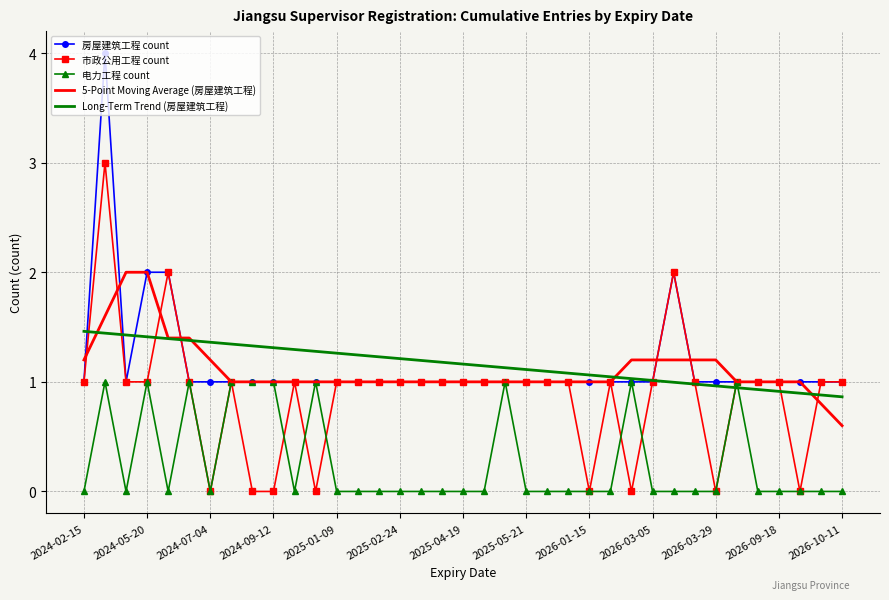

Rank the series by their maximum value, from lowest to highest.

电力工程 count, Long-Term Trend (房屋建筑工程), 5-Point Moving Average (房屋建筑工程), 市政公用工程 count, 房屋建筑工程 count